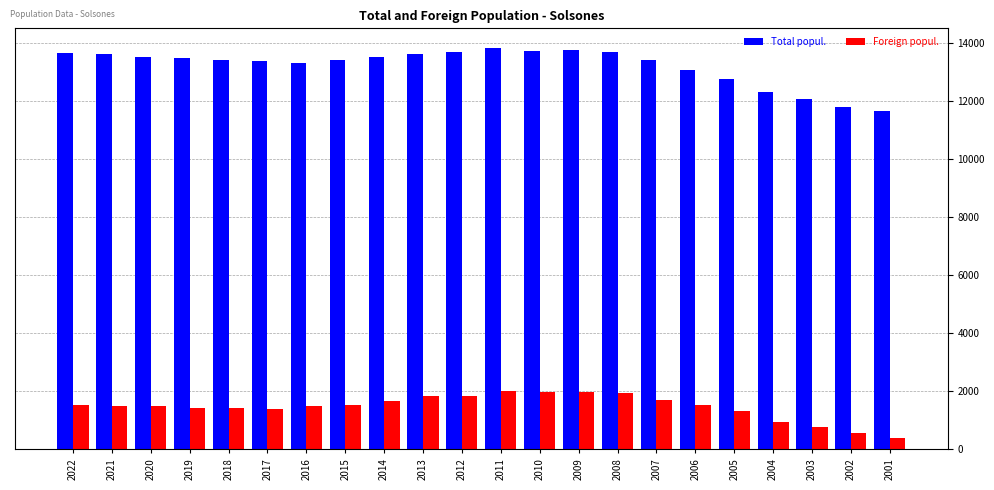

What is the difference between the Foreign popul. values at 2012 and 2021?

360